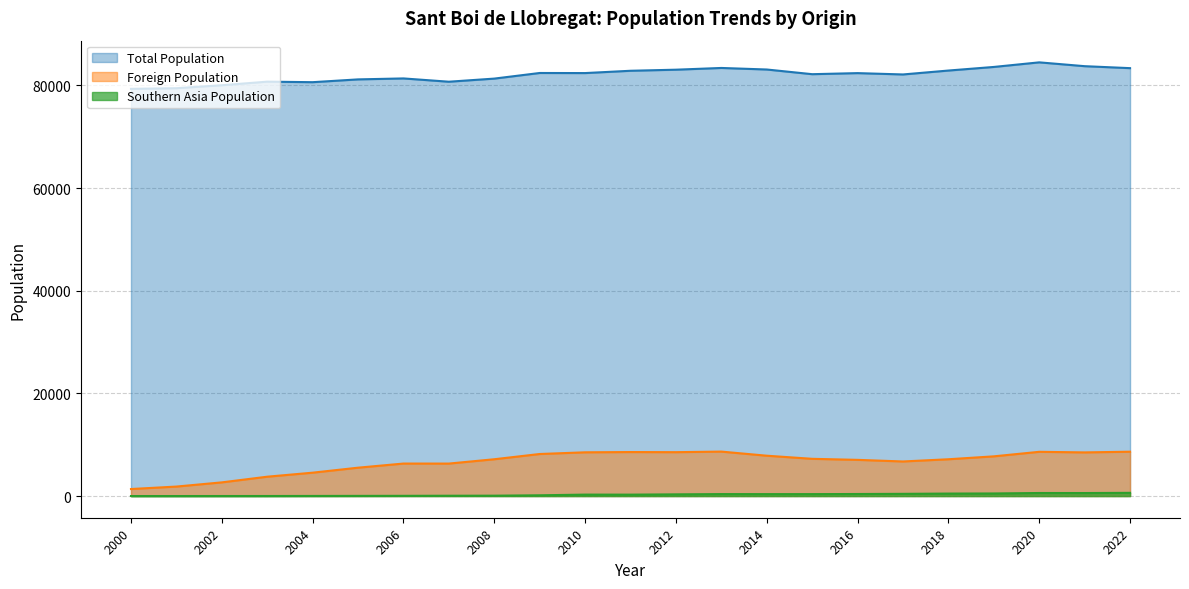

What is the average value of the Southern Asia Population series?

262